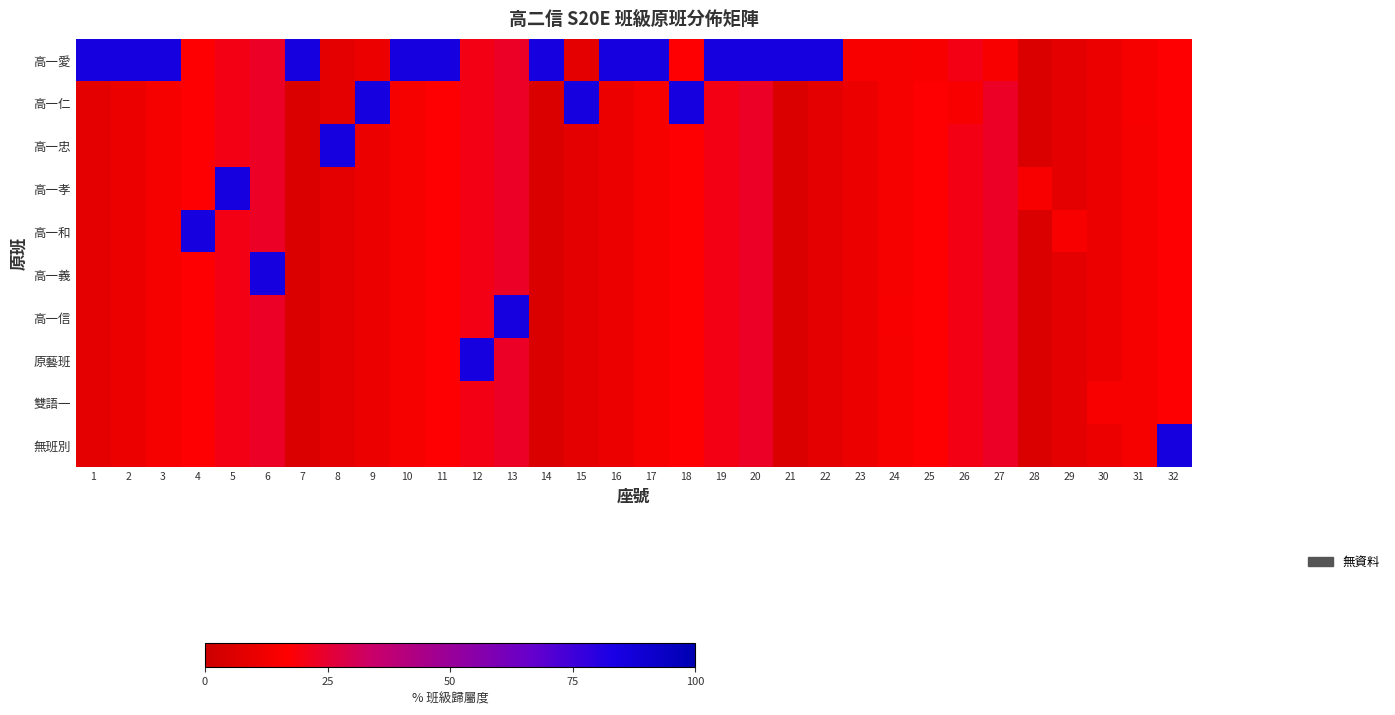

Which category has the highest value across all series?

1